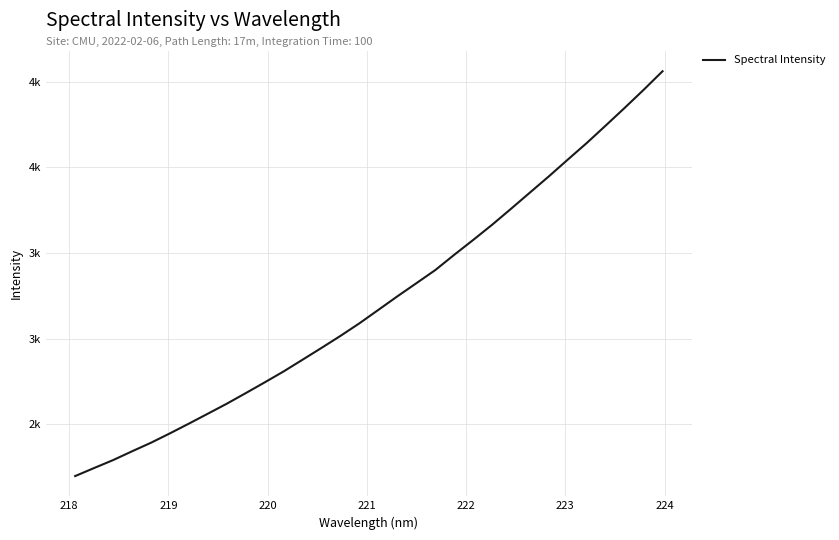

What is the difference between the maximum and minimum values?

2363.7